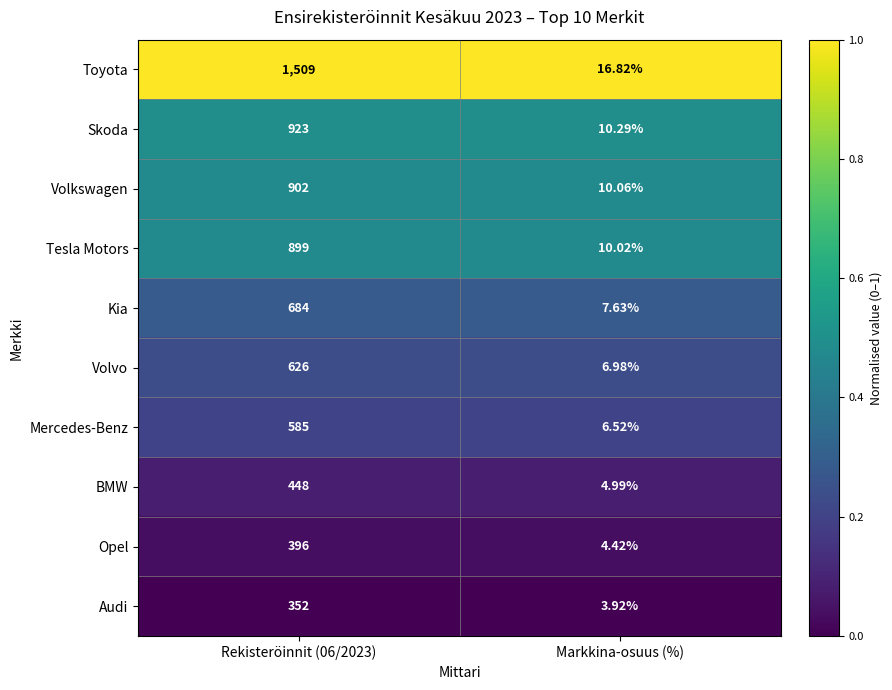

Which series has the widest spread of values?

Toyota